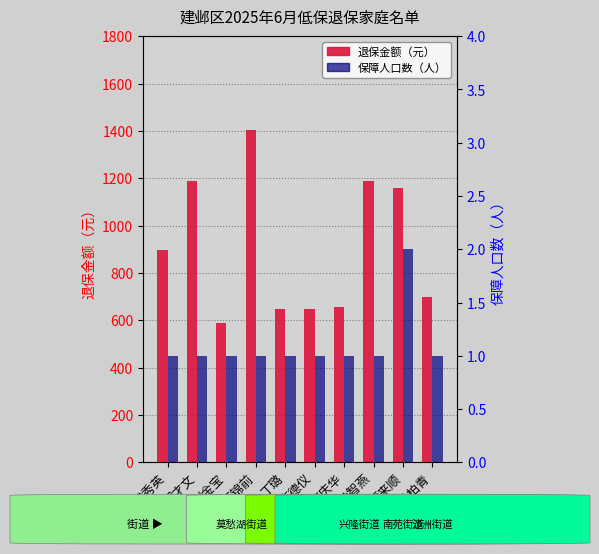

What is the total value across all series at 王锦前?

1405